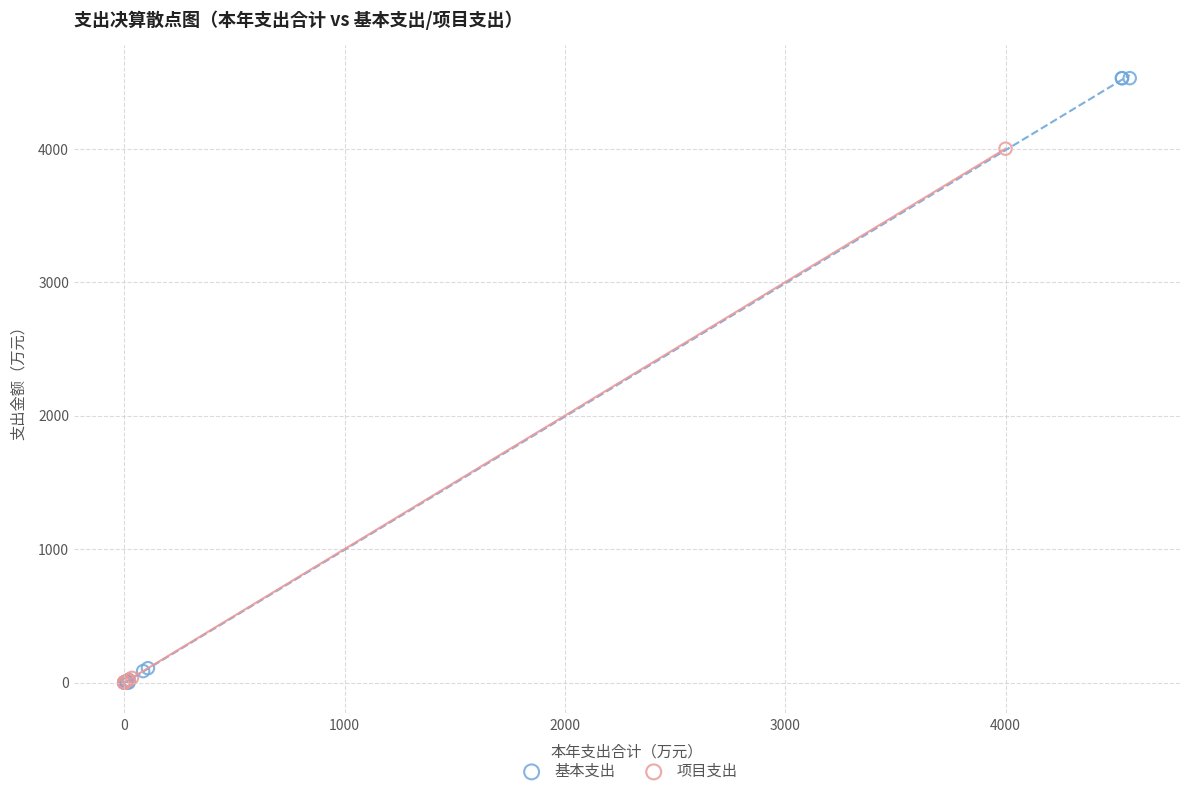

Which series contains the highest Y value?

基本支出